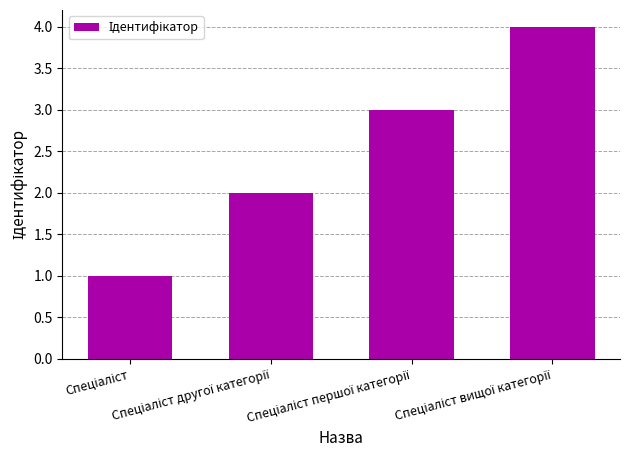

What is the greatest value displayed?

4